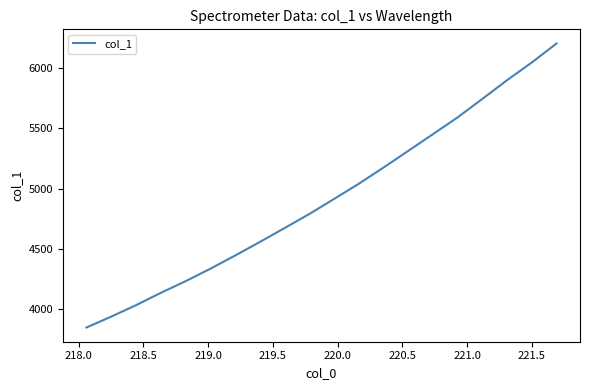

Reading left to right, transcribe all the data shown in this chart.

3850.6	3940.7	4035.2	4137.4	4233.7	4337.0	4446.1	4558.8	4674.0	4790.4	4915.1	5041.0	5175.3	5313.5	5452.1	5591.8	5744.6	5899.8	6046.5	6203.6